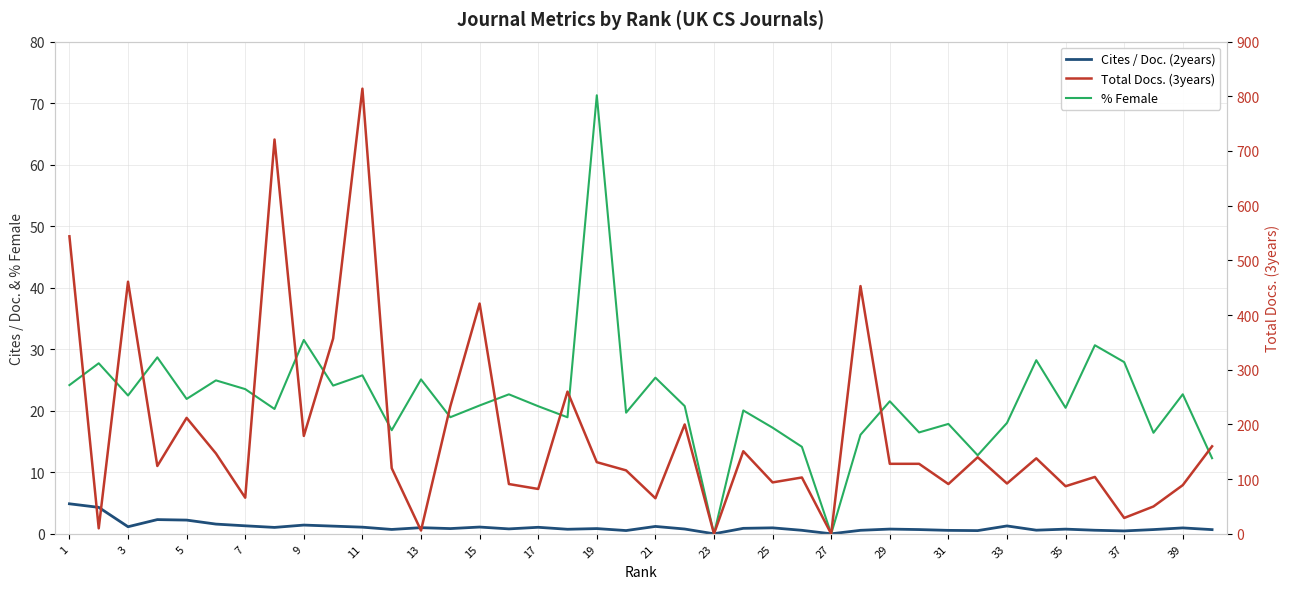

Reading right to left, list all the values displayed in this chart.

Cites / Doc. (2years): 0.7	1.0	0.7	0.5	0.6	0.8	0.6	1.3	0.5	0.6	0.7	0.8	0.6	0.0	0.6	1.0	0.9	0.0	0.8	1.2	0.5	0.8	0.7	1.1	0.8	1.1	0.8	1.0	0.7	1.1	1.2	1.4	1.0	1.3	1.6	2.2	2.3	1.1	4.3	4.9
% Female: 12.3	22.7	16.4	27.9	30.6	20.5	28.2	18.0	12.8	17.9	16.5	21.5	16.1	0.0	14.1	17.2	20.1	0.0	20.8	25.4	19.7	71.3	18.9	20.7	22.7	20.9	18.9	25.1	16.8	25.8	24.1	31.5	20.3	23.5	24.9	21.9	28.7	22.5	27.7	24.2
Total Docs. (3years): 160.0	89.0	50.0	29.0	104.0	87.0	138.0	92.0	140.0	91.0	128.0	128.0	453.0	0.0	103.0	94.0	151.0	0.0	200.0	65.0	116.0	131.0	260.0	82.0	91.0	421.0	233.0	6.0	120.0	814.0	357.0	179.0	721.0	66.0	147.0	212.0	124.0	461.0	10.0	544.0